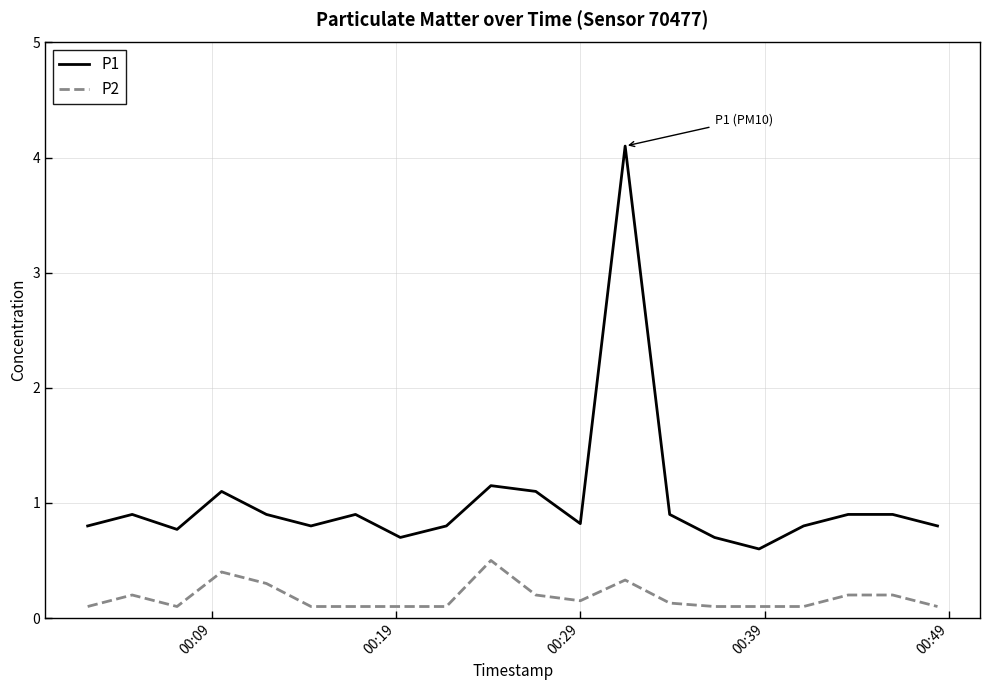

Which series has the largest total across all categories?

P1